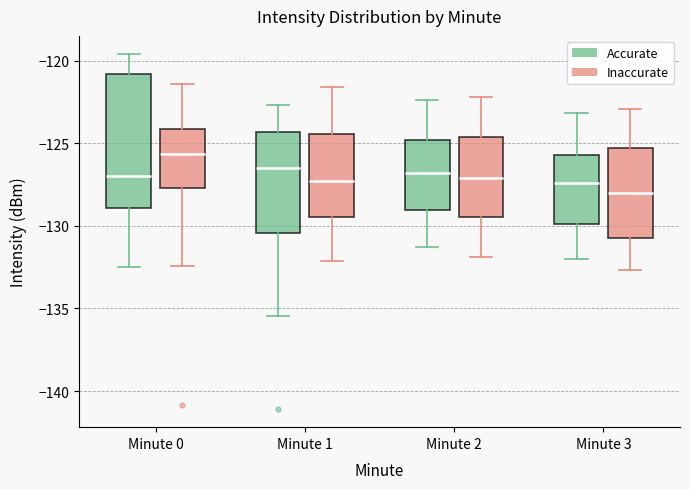

Reading left to right, transcribe this box plot: for each box, give where its median line is, the range the box spans, and where its two whiskers end, as read against the y-axis. The values are not printed on the chart, so give them approximately, as read against the axis.

Minute 0 (Accurate): median -127.0, box -129.0 to -121.0, whiskers -132.5 to -119.5
Minute 0 (Inaccurate): median -125.5, box -127.5 to -124.0, whiskers -132.5 to -121.5
Minute 1 (Accurate): median -126.5, box -130.5 to -124.5, whiskers -135.5 to -122.5
Minute 1 (Inaccurate): median -127.5, box -129.5 to -124.5, whiskers -132.0 to -121.5
Minute 2 (Accurate): median -127.0, box -129.0 to -125.0, whiskers -131.5 to -122.5
Minute 2 (Inaccurate): median -127.0, box -129.5 to -124.5, whiskers -132.0 to -122.0
Minute 3 (Accurate): median -127.5, box -130.0 to -125.5, whiskers -132.0 to -123.0
Minute 3 (Inaccurate): median -128.0, box -130.5 to -125.5, whiskers -132.5 to -123.0